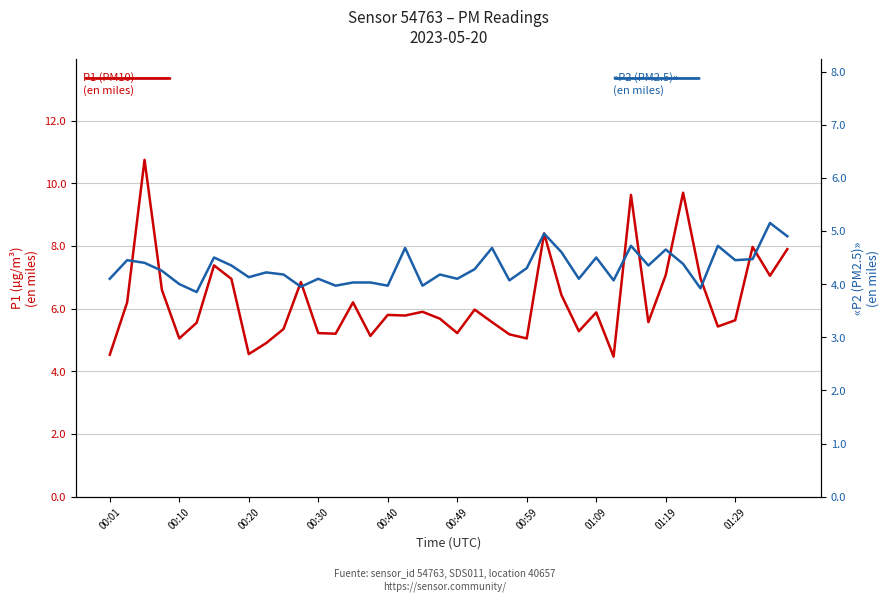

What position from the left is 26?

27